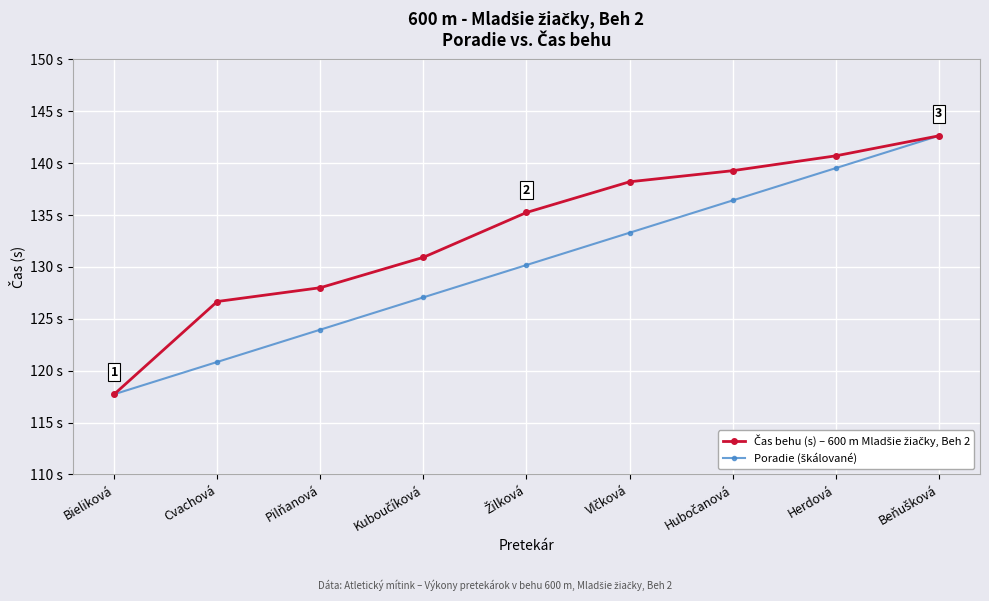

At which label does Poradie (škálované) first exceed 130?

Žilková